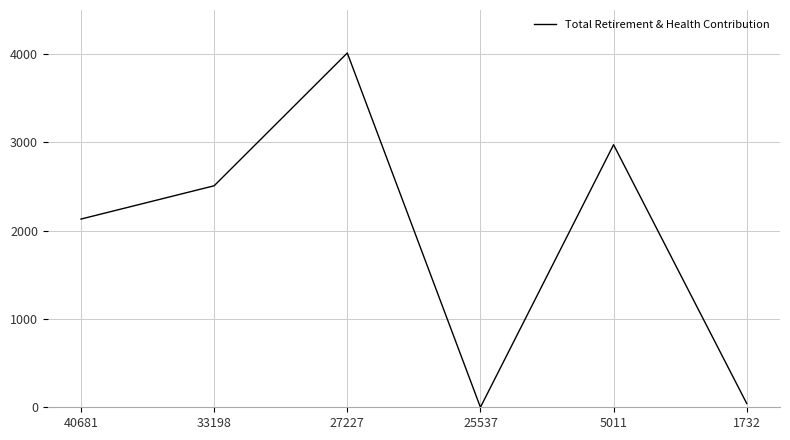

Rank the categories by value from lowest to highest.

25537, 1732, 40681, 33198, 5011, 27227